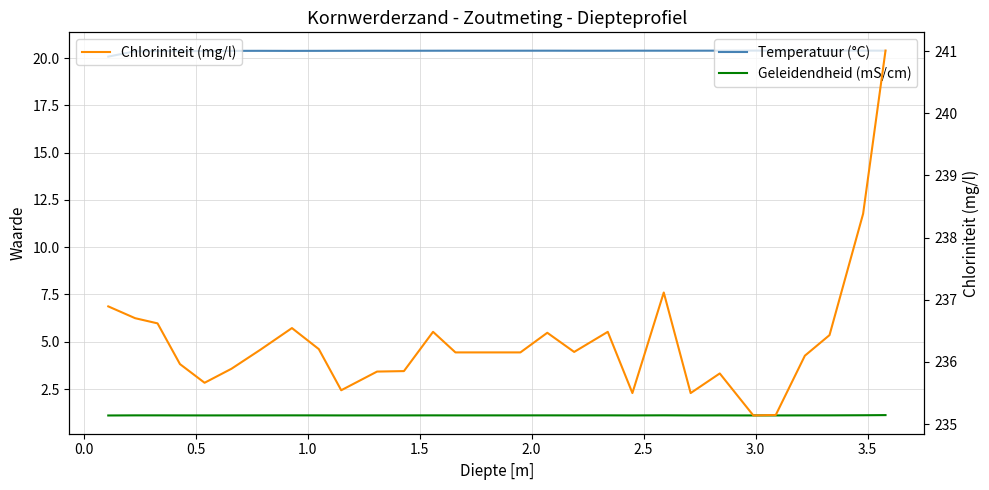

Reading left to right, transcribe all the data shown in this chart.

Temperatuur (°C): 20.1	20.4	20.4	20.4	20.4	20.4	20.4	20.4	20.4	20.4	20.4	20.4	20.4	20.4	20.4	20.4	20.4	20.4	20.4	20.4	20.4	20.4	20.4	20.4	20.4	20.4	20.4	20.4	20.4
Geleidendheid (mS/cm): 1.1	1.1	1.1	1.1	1.1	1.1	1.1	1.1	1.1	1.1	1.1	1.1	1.1	1.1	1.1	1.1	1.1	1.1	1.1	1.1	1.1	1.1	1.1	1.1	1.1	1.1	1.1	1.1	1.1
Chloriniteit (mg/l): 236.9	236.7	236.6	236.0	235.7	235.9	236.2	236.5	236.2	235.5	235.8	235.9	236.5	236.2	236.2	236.2	236.5	236.2	236.5	235.5	237.1	235.5	235.8	235.1	235.1	236.1	236.4	238.4	241.0